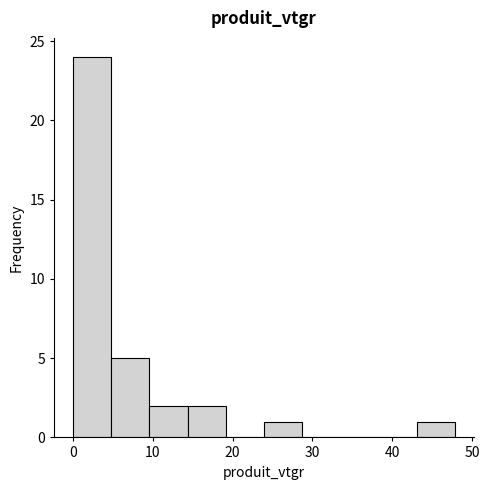

How tall is the bar that spans 43 to 48 on the x-axis? Neither the bar edges nor the heights are printed on the chart, so give them approximately, as read against the axes.

1